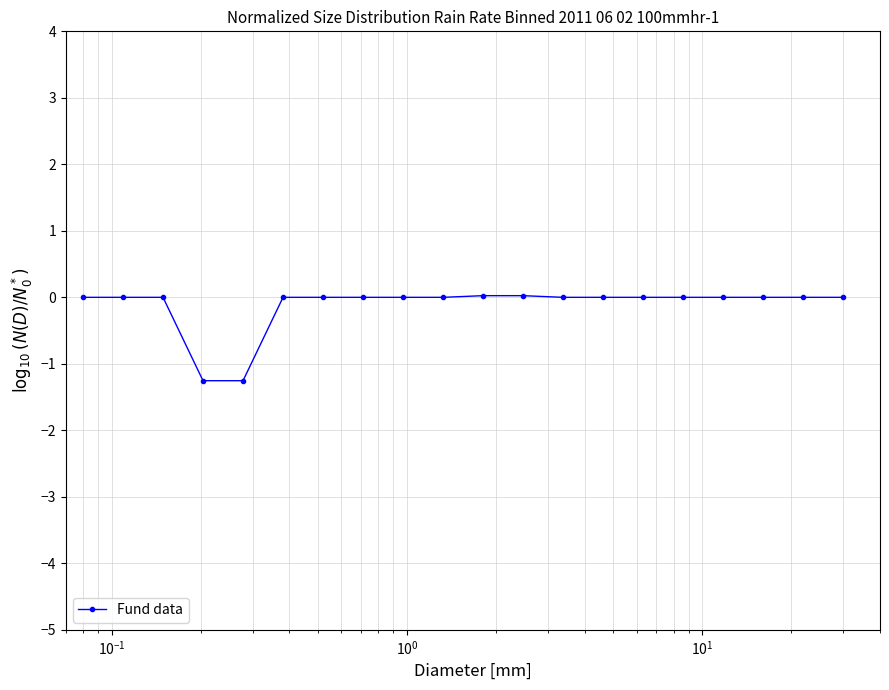

How many categories are shown in the chart?

20